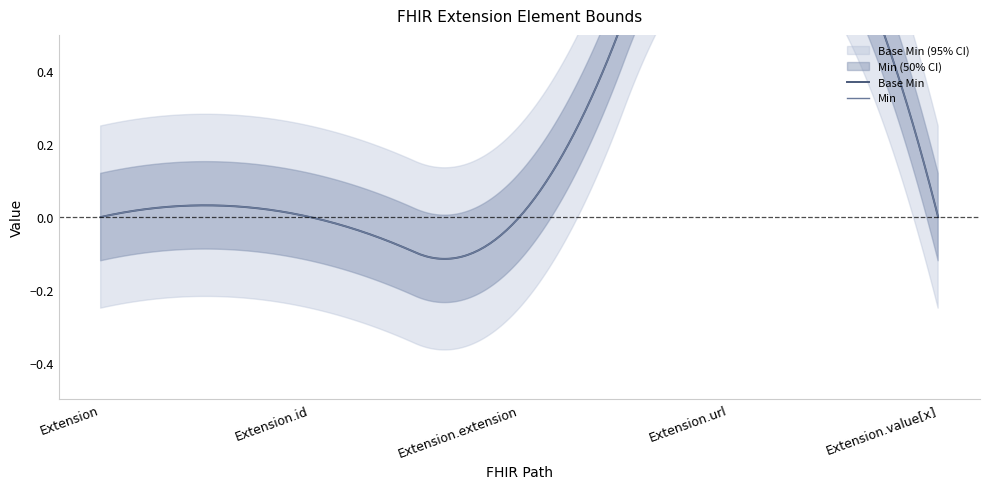

What is the total value across all series at Extension.url?

2